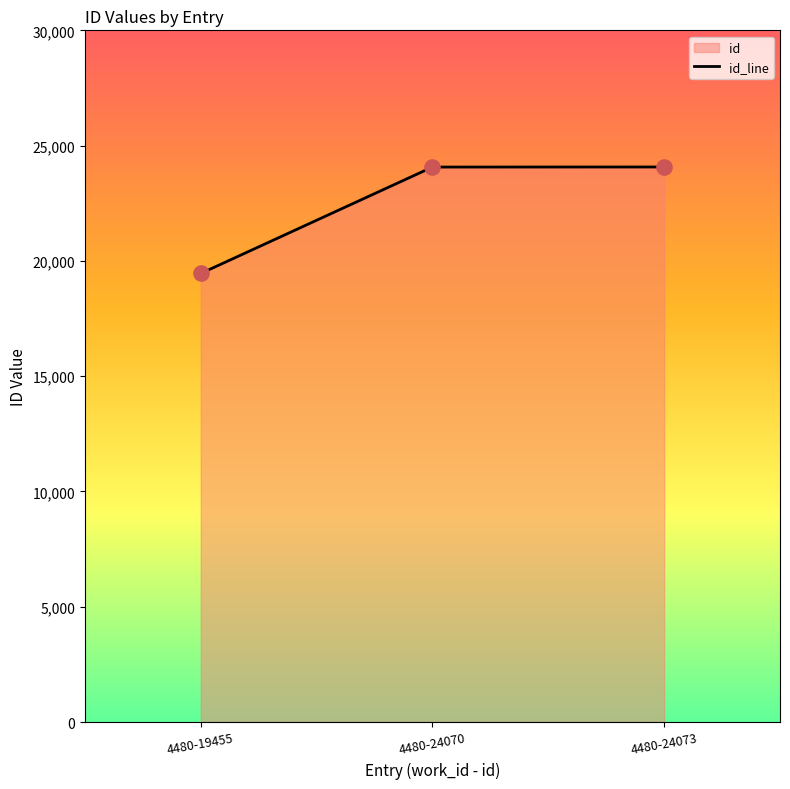

What is the change in value from 4480-19455 to 4480-24073?

+4618